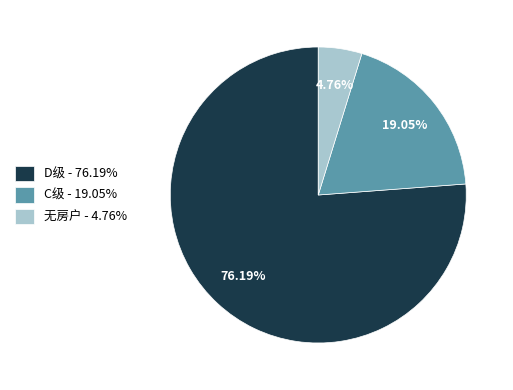

Does D级 account for over 50% of the chart?

Yes